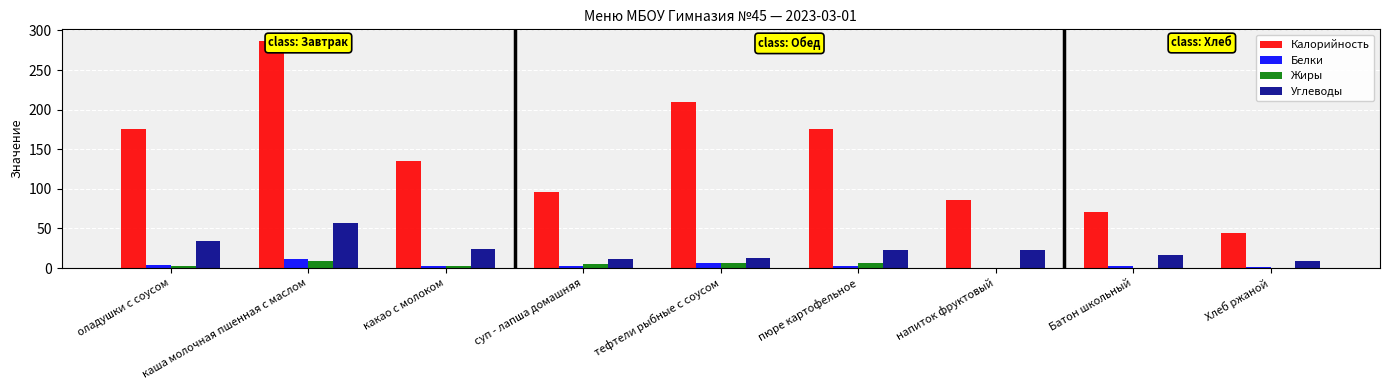

The value of Калорийность at Хлеб ржаной is 58. True or false?

False